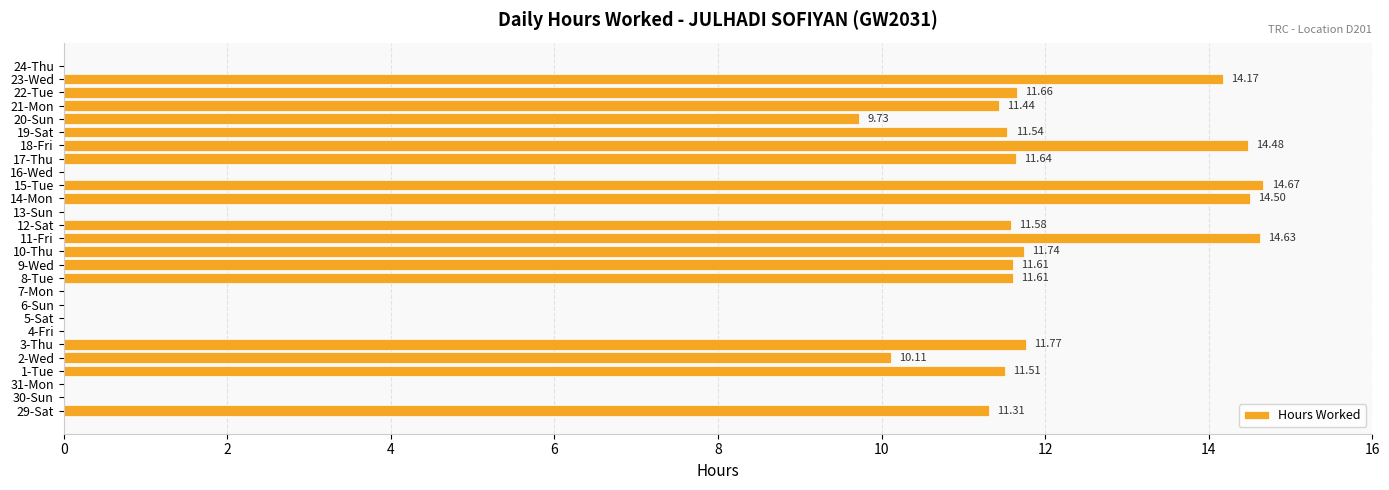

What is the change in value from 20-Sun to 21-Mon?

+1.7